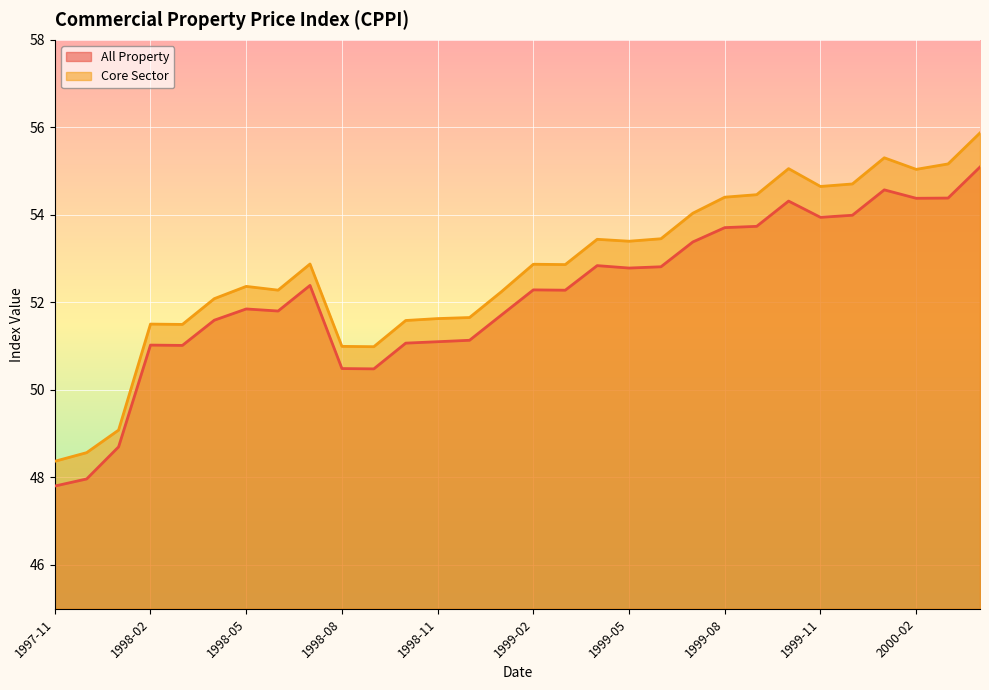

What position from the right is 1999-09?

8